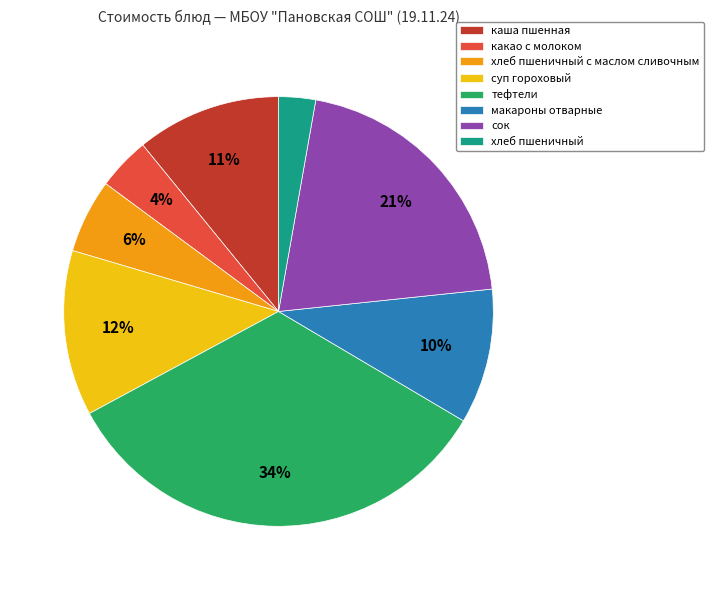

Which category has the smallest portion of the pie?

хлеб пшеничный